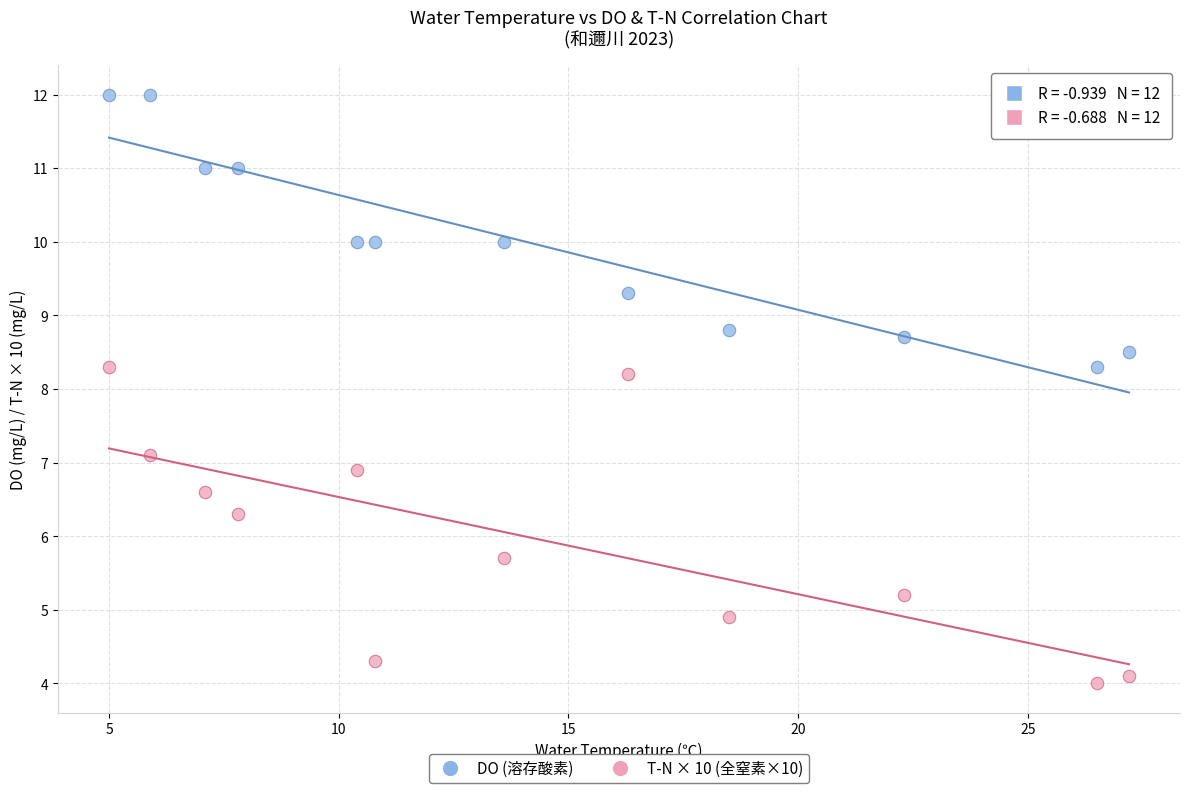

Which series reaches the maximum Y coordinate?

DO (溶存酸素)